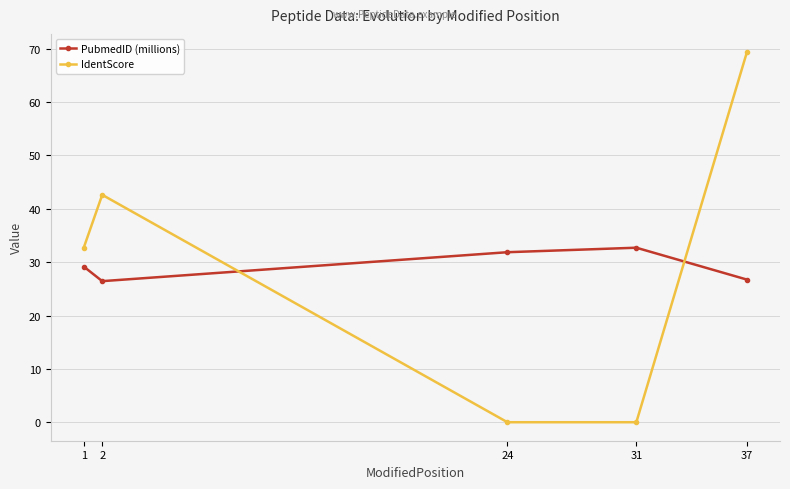

What is the value of the PubmedID (millions) point at the 1st from the left?

29.2